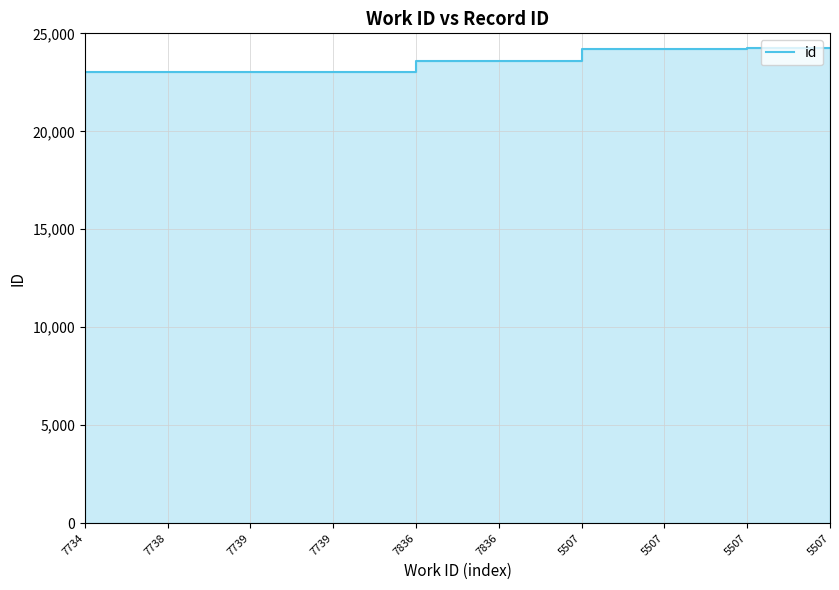

What is the approximate value at 7739?

23025